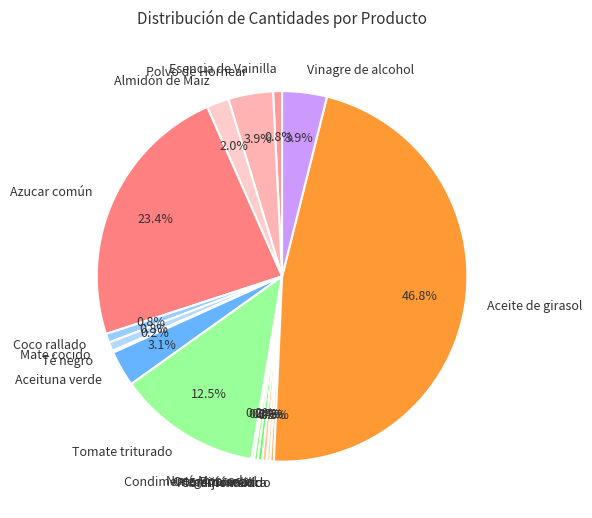

Between Azucar común and Ají molido, which is larger?

Azucar común